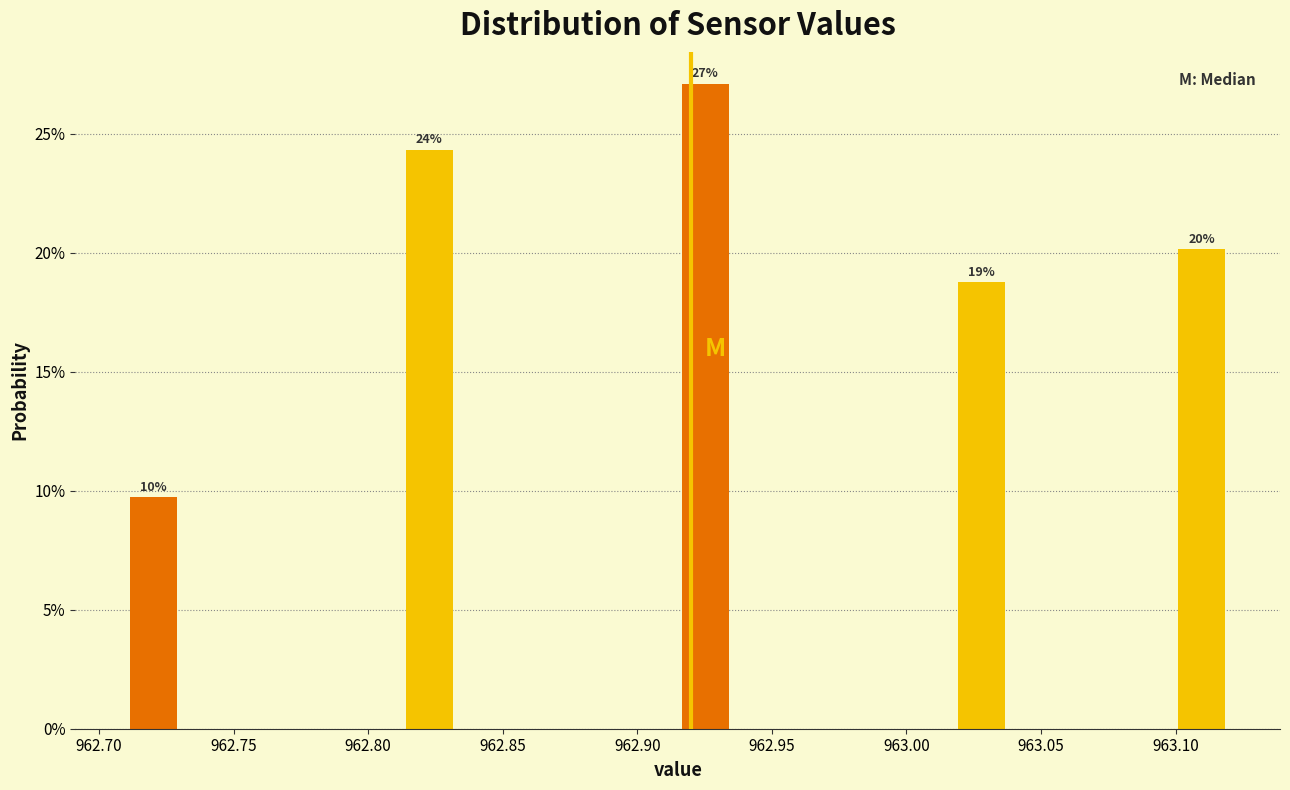

Over which range of the x-axis is the bar tallest?

962.915 to 962.935